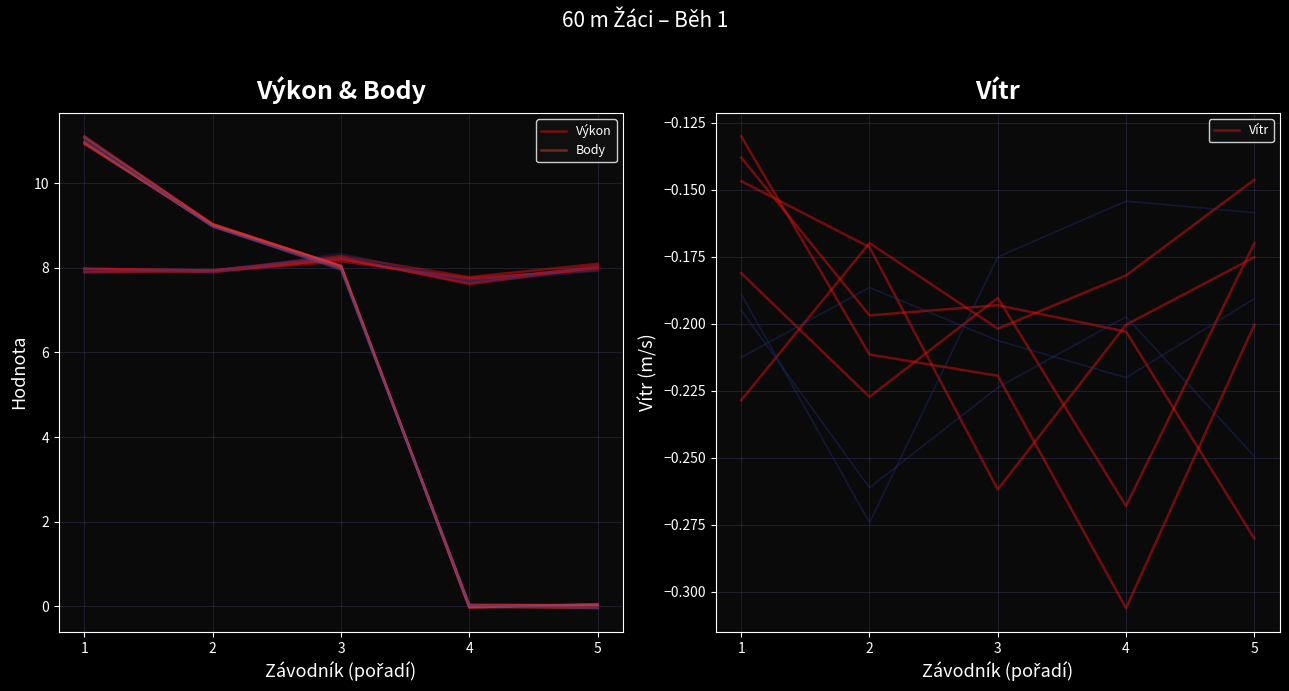

List the series in order of their overall mean, highest first.

Výkon, Body, Vítr